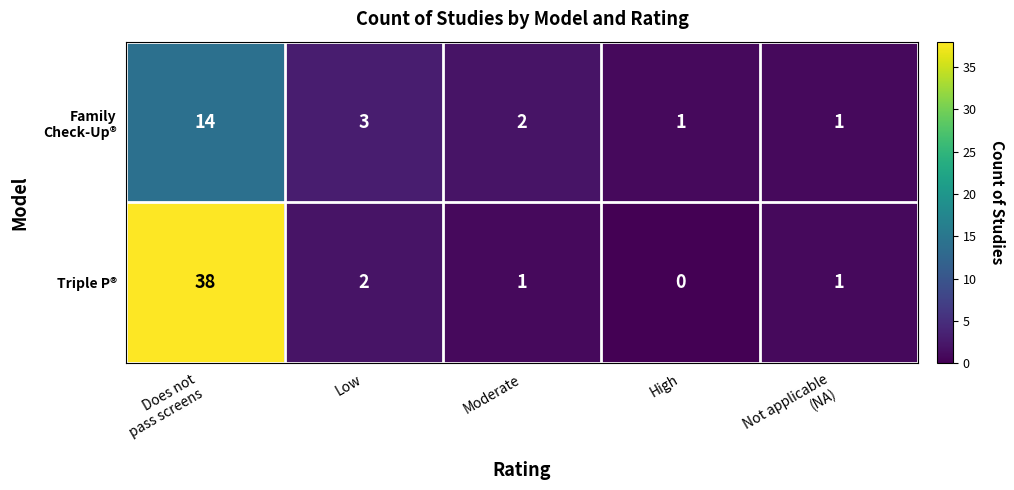

How many data points does each series have?

5